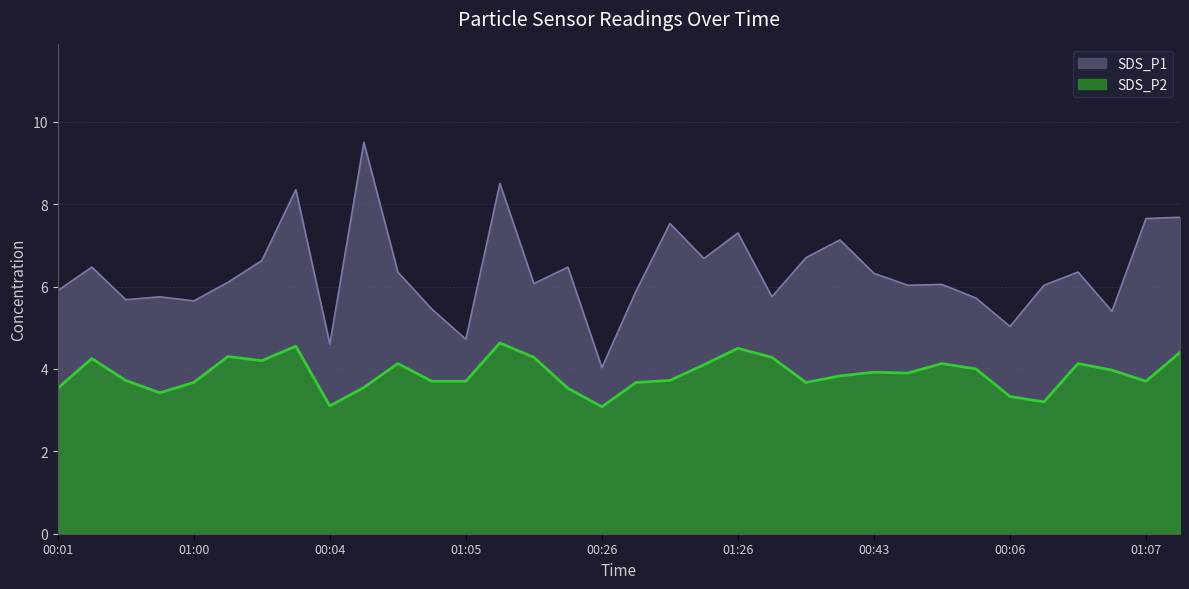

True or false: SDS_P2 and SDS_P1 cross at least once.

False